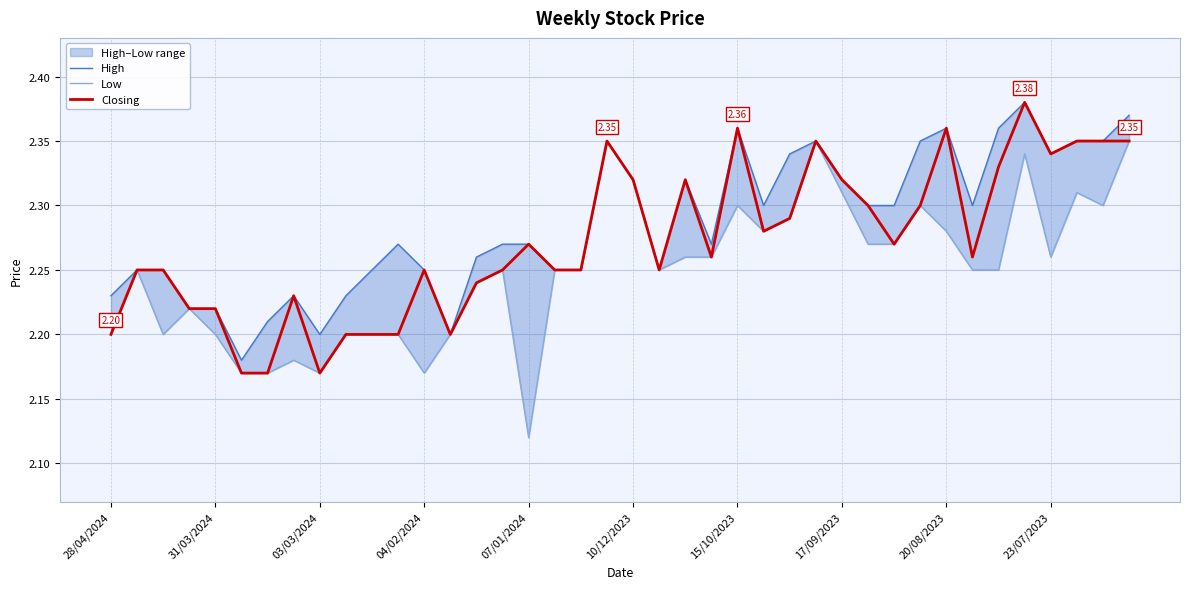

What position from the left is 35?

36